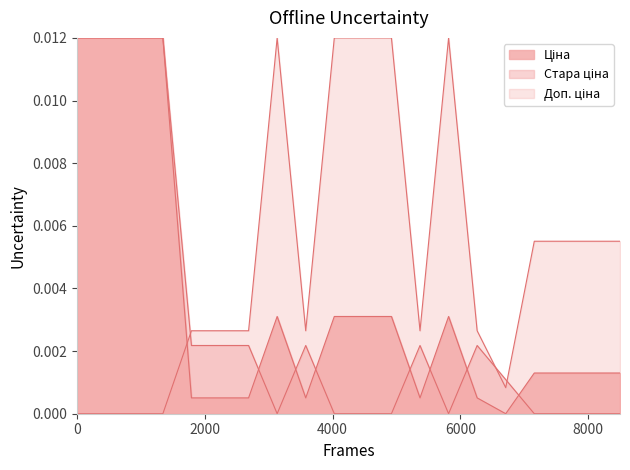

In Ціна, how many points are higher than both neighbors (excluding endpoints)?

2